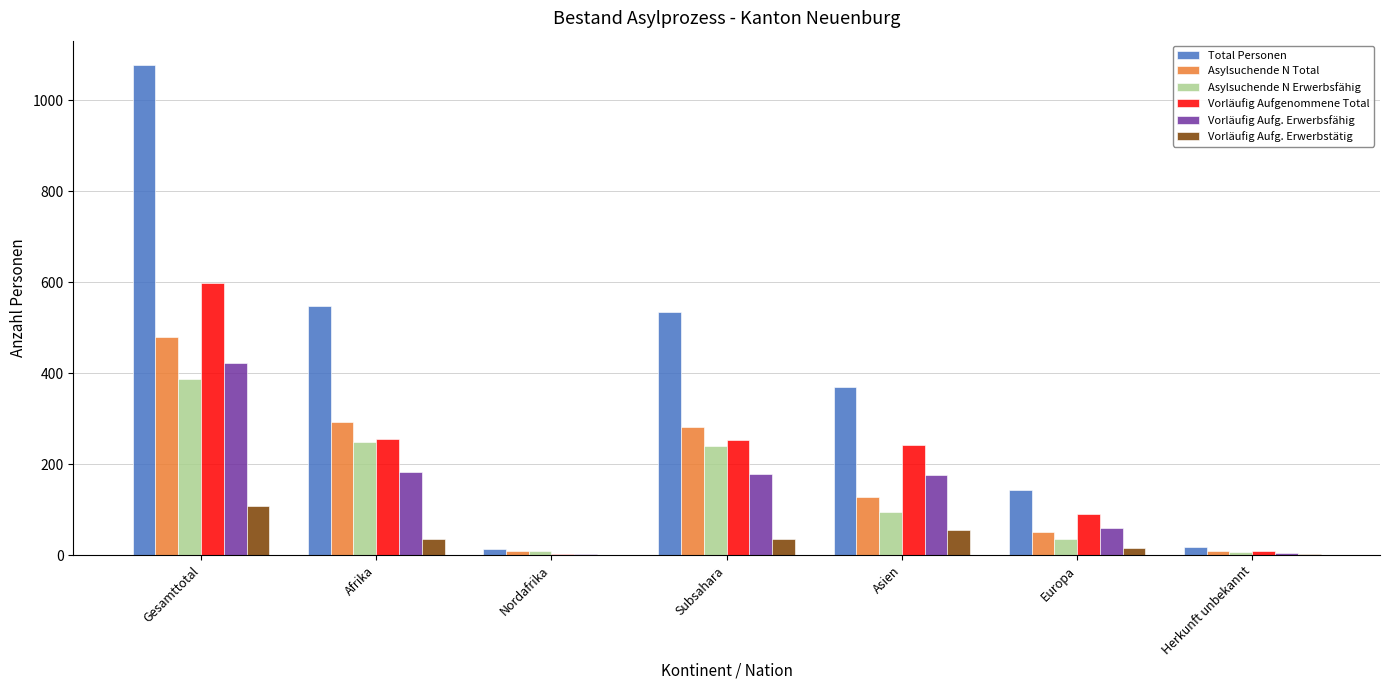

The value of Vorläufig Aufgenommene Total at Gesamttotal is 598. True or false?

True